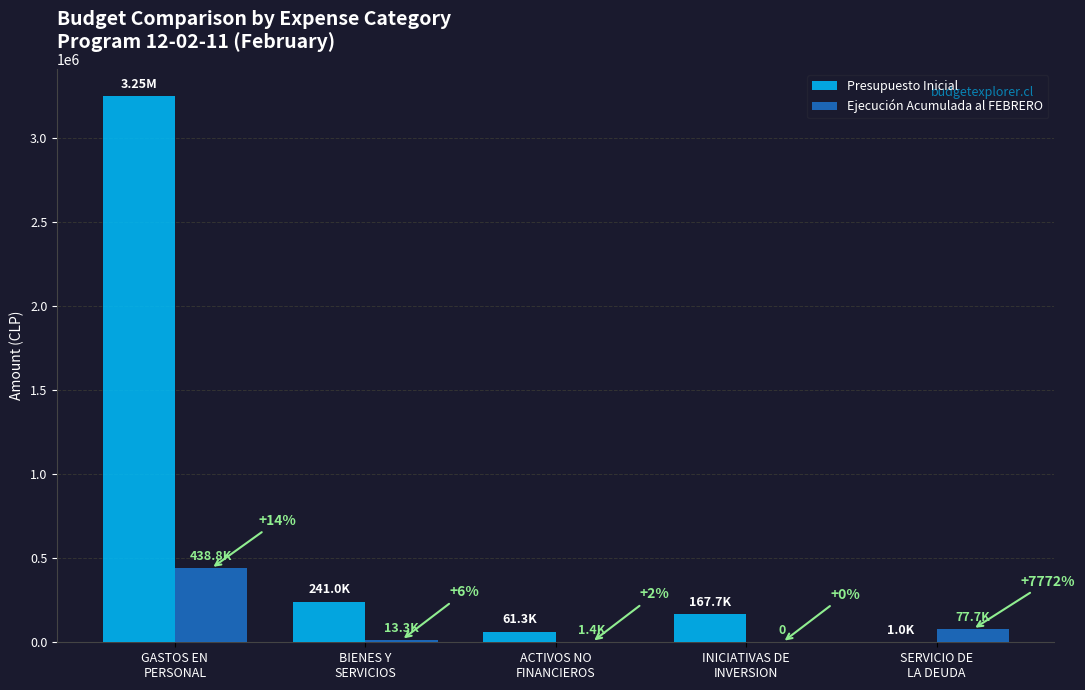

What is the difference between the Ejecución Acumulada al FEBRERO values at ACTIVOS NO
FINANCIEROS and INICIATIVAS DE
INVERSION?

1410